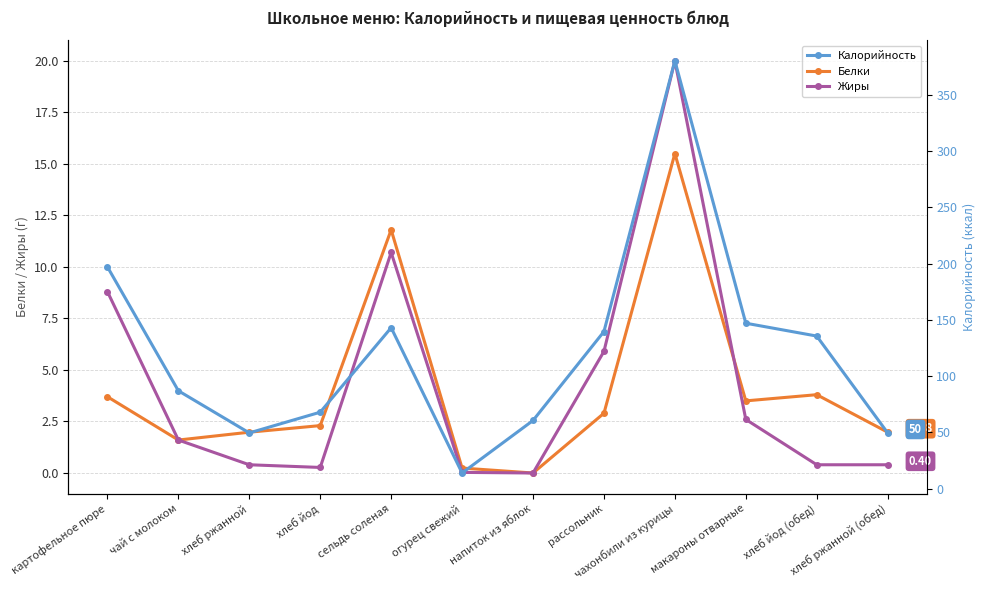

Reading left to right, list all the values displayed in this chart.

Белки: 3.7	1.6	2.0	2.3	11.8	0.2	0.0	2.9	15.5	3.5	3.8	2.0
Жиры: 8.8	1.6	0.4	0.3	10.7	0.0	0.0	5.9	20.0	2.6	0.4	0.4
Калорийность: 197.0	87.0	49.6	68.0	143.0	14.0	60.6	139.6	380.0	147.0	135.6	49.6